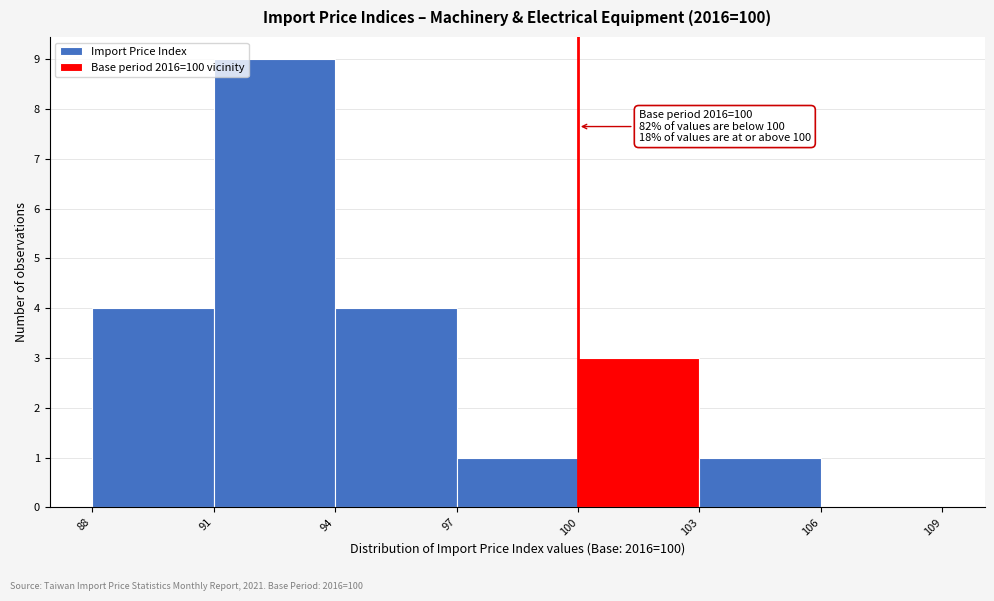

Which range on the x-axis has the tallest bar?

91 to 94